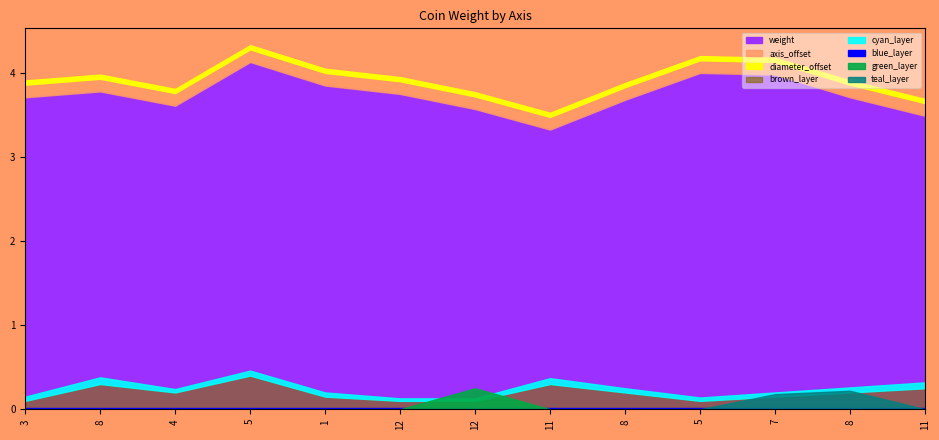

How many categories are shown in the chart?

13